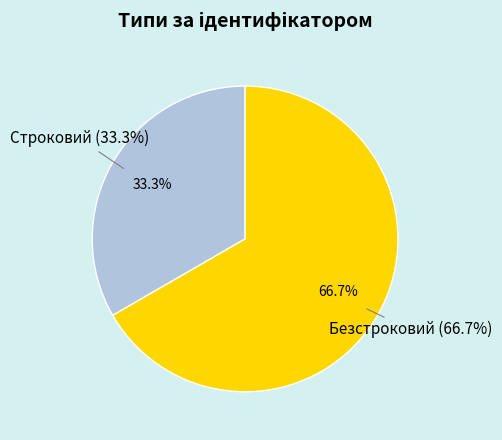

Count the number of slices in the pie.

2